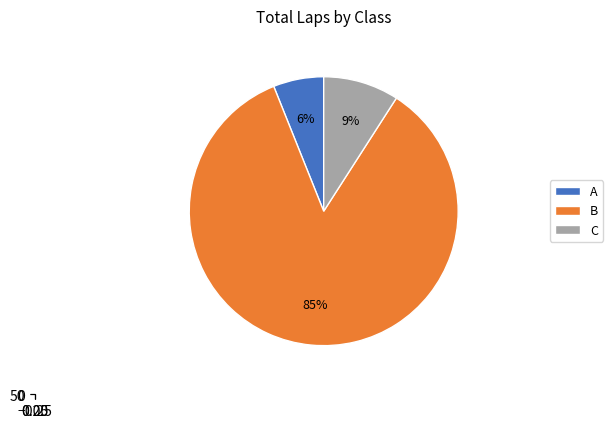

Is it true that B is 1% of the pie?

False